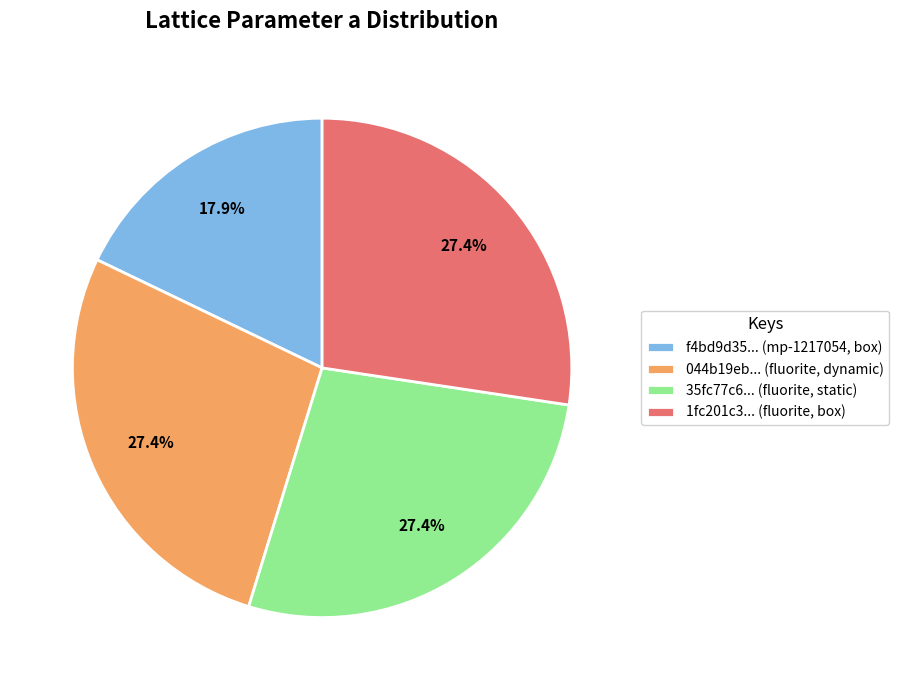

Does any single category account for the majority?

No